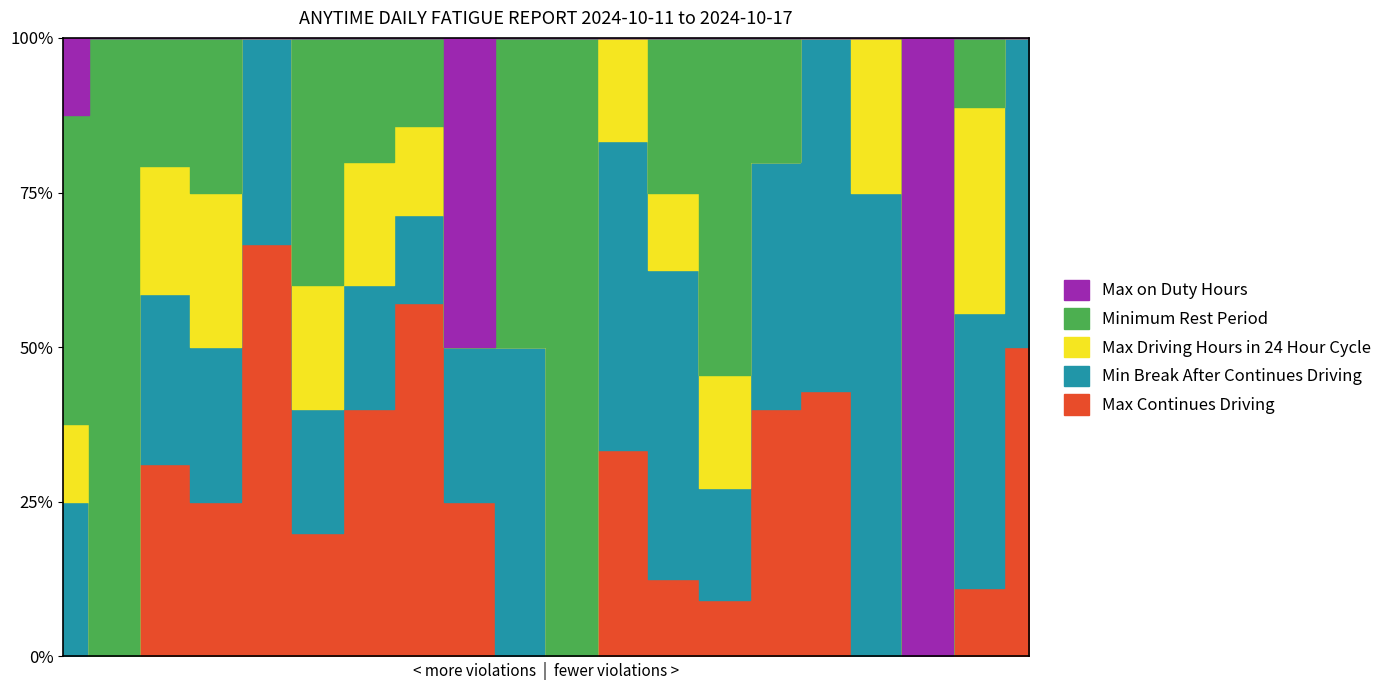

What is the approximate value of Max Continues Driving at 14?

1